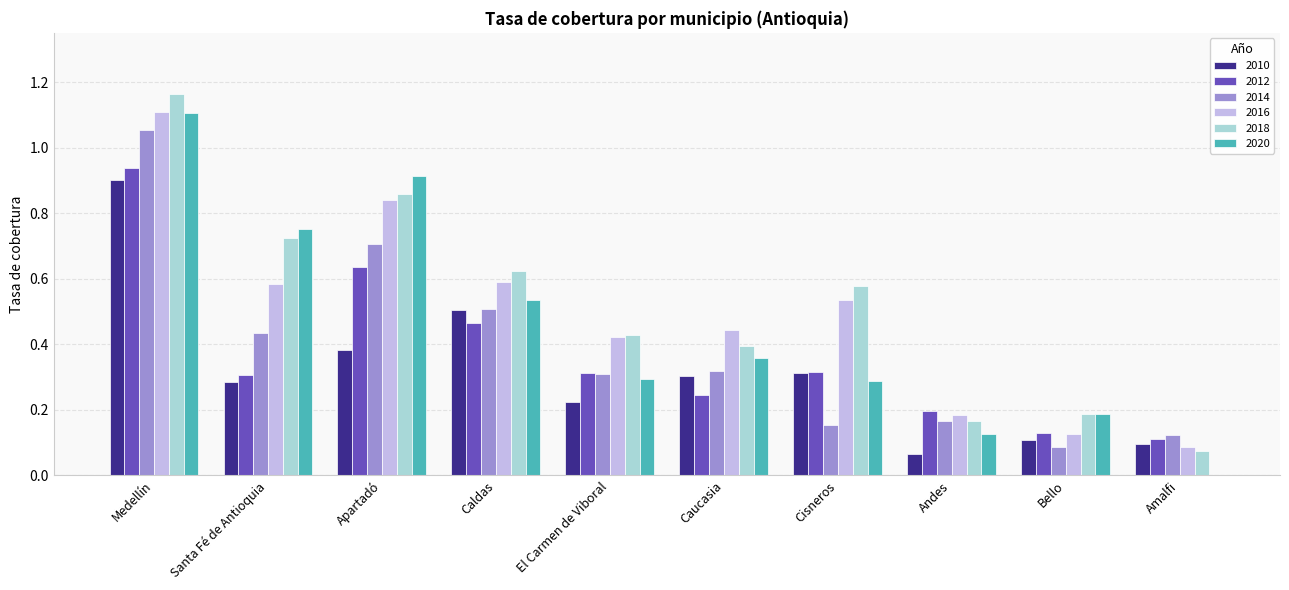

Which category has the highest value across all series?

Medellín